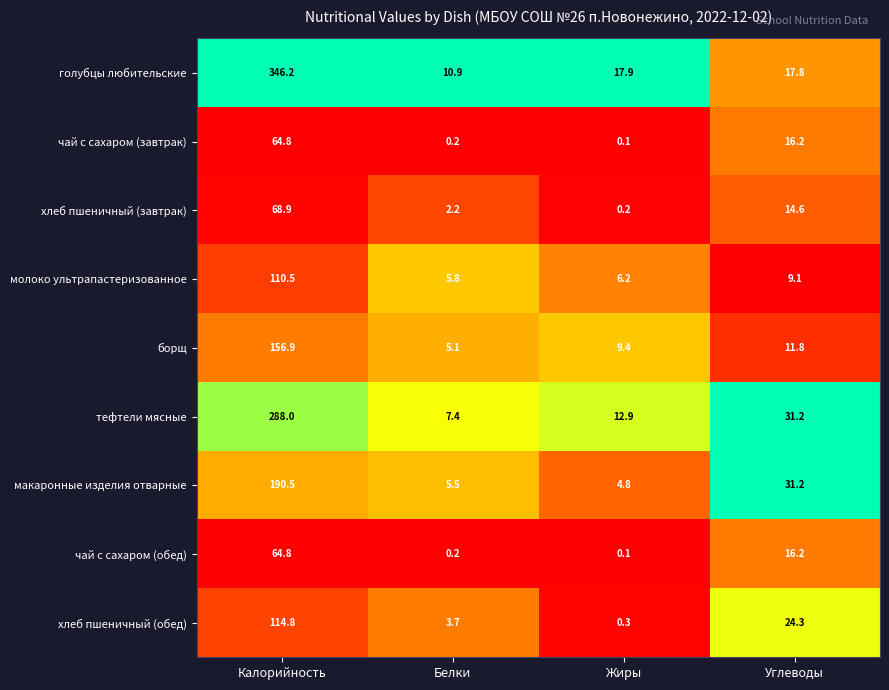

Where does the чай с сахаром (обед) series first go above 16?

Калорийность